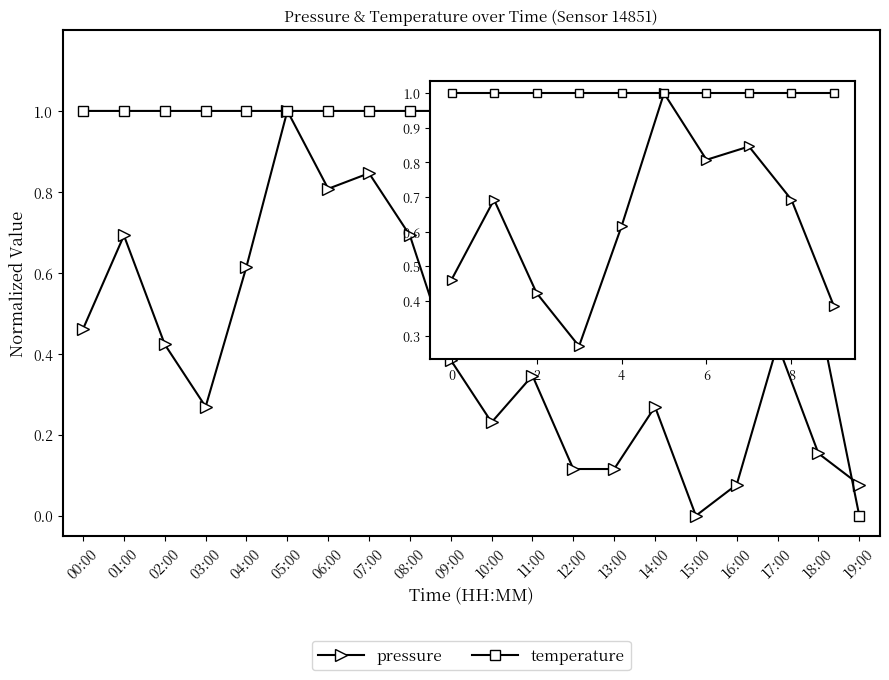

After their last crossing, which series has the higher values: temperature or pressure?

pressure